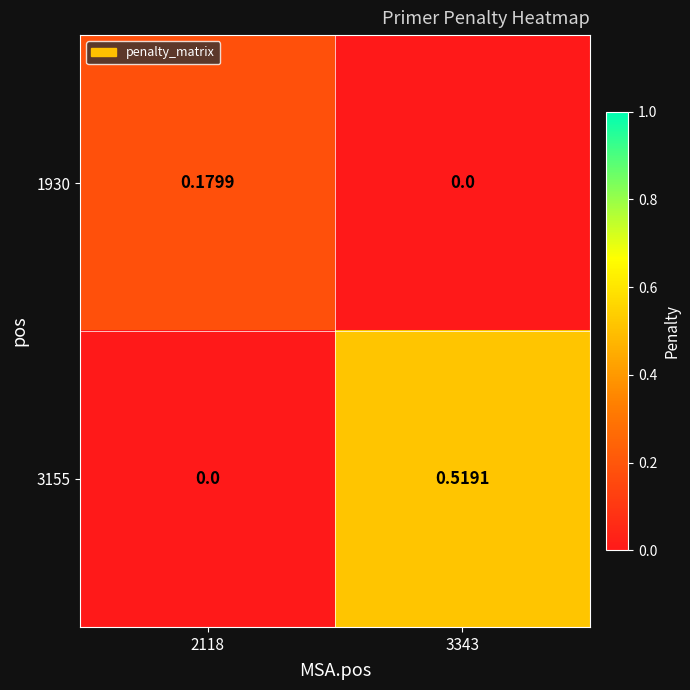

Count the number of categories in the chart.

2